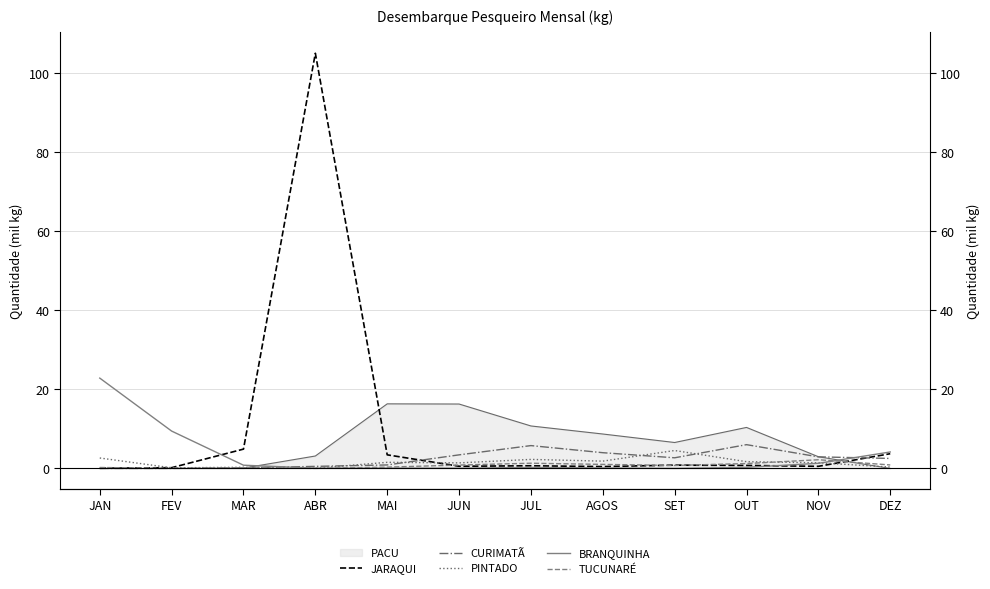

At which label does CURIMATÃ reach its minimum?

JAN